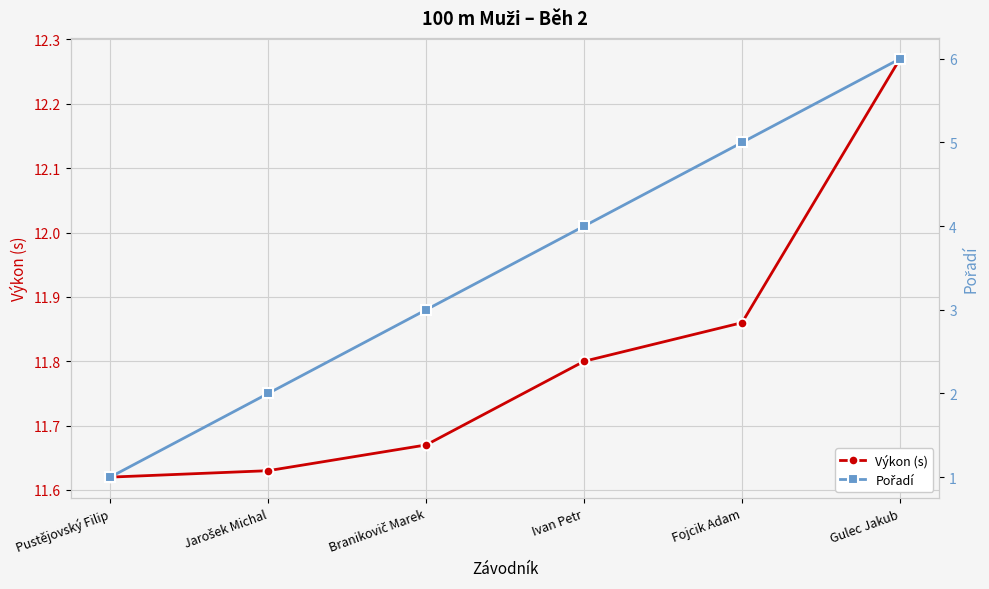

The value of Výkon (s) at Gulec Jakub is 19.0. True or false?

False